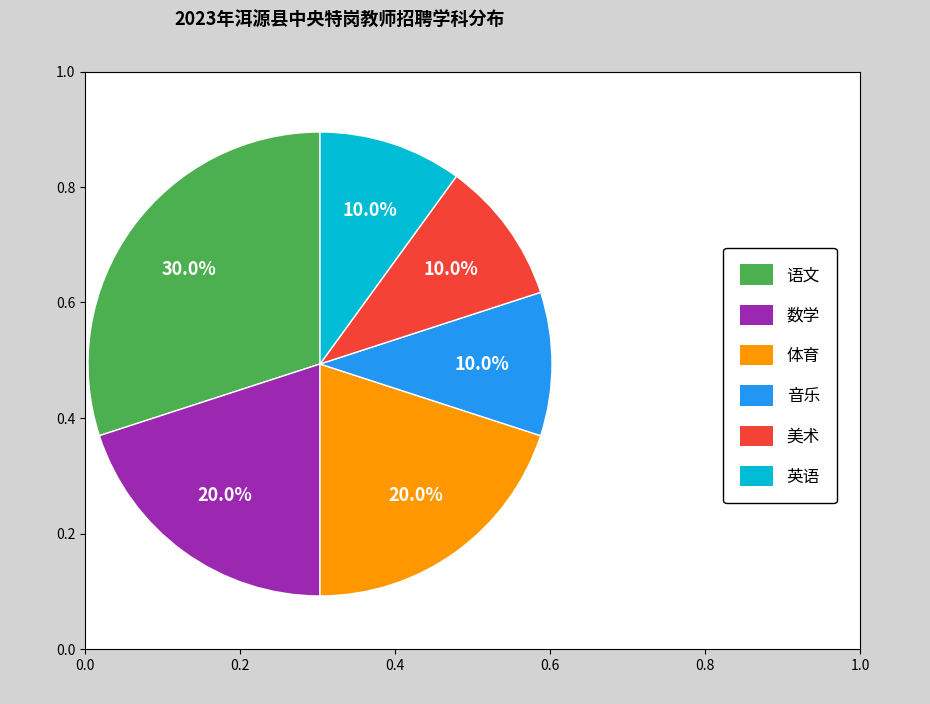

Does any single category account for the majority?

No